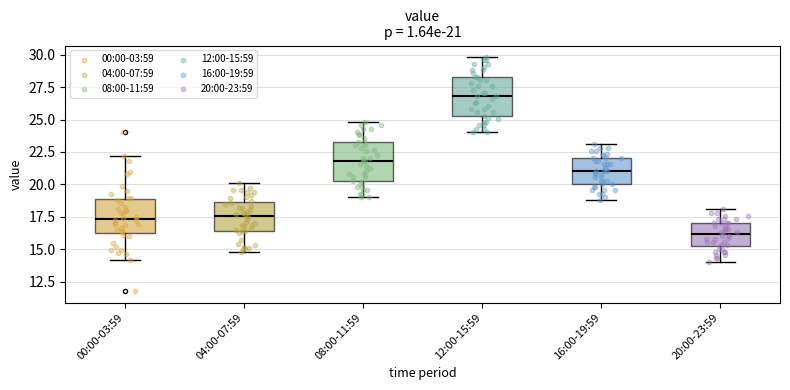

Which box has the lowest median line?

20:00-23:59